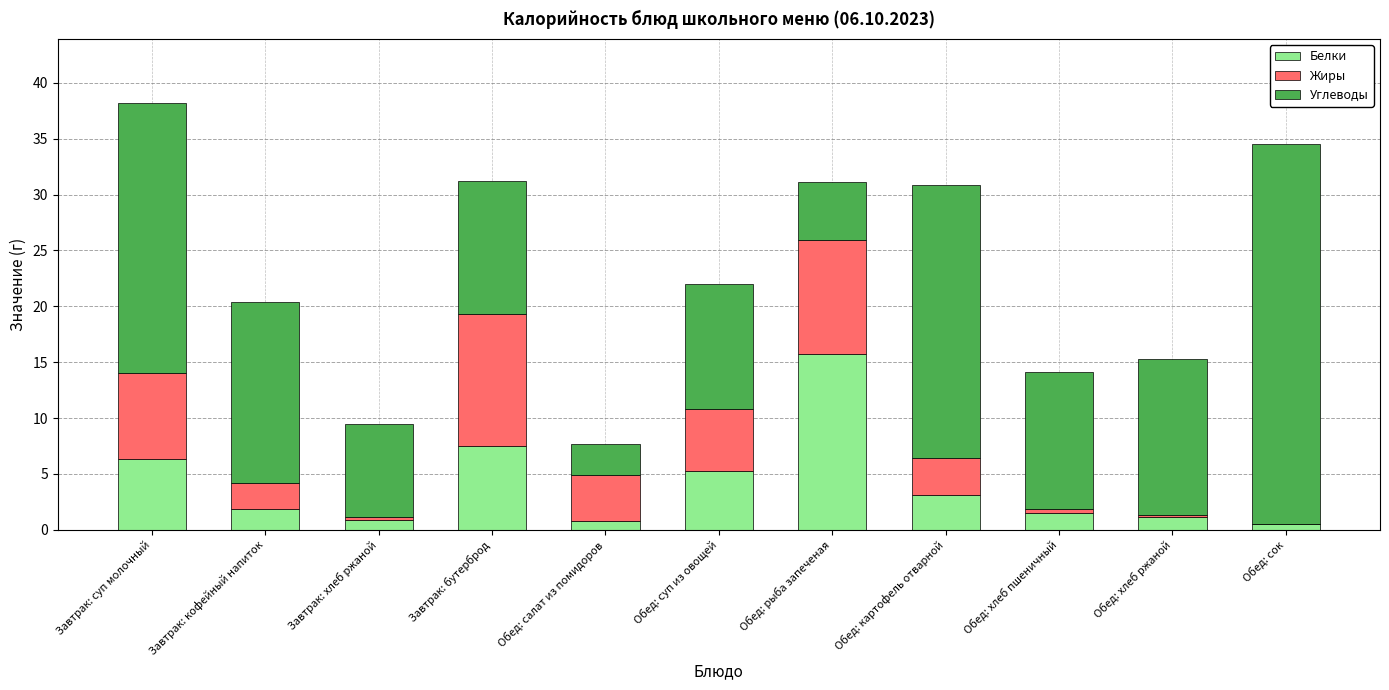

True or false: Белки has a value of 4.5 at Обед: картофель отварной.

False